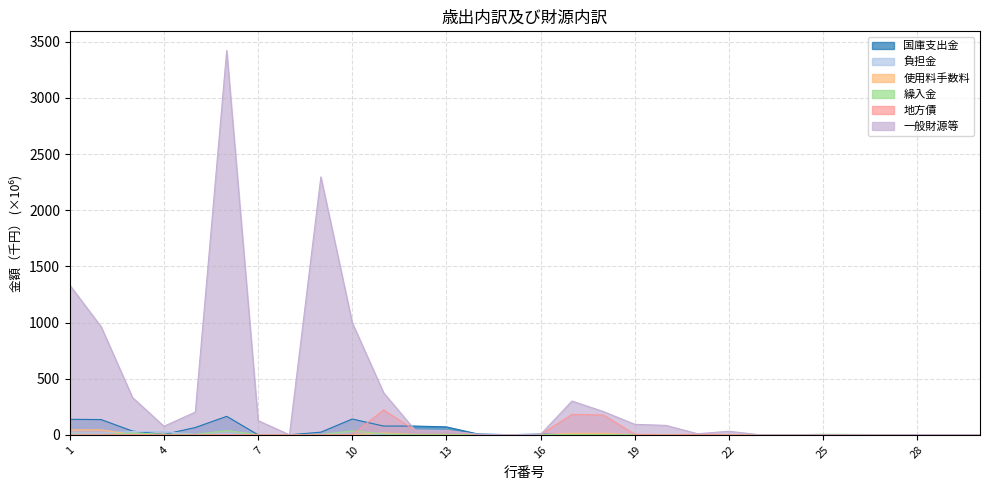

What is the maximum value for 負担金?

29.5